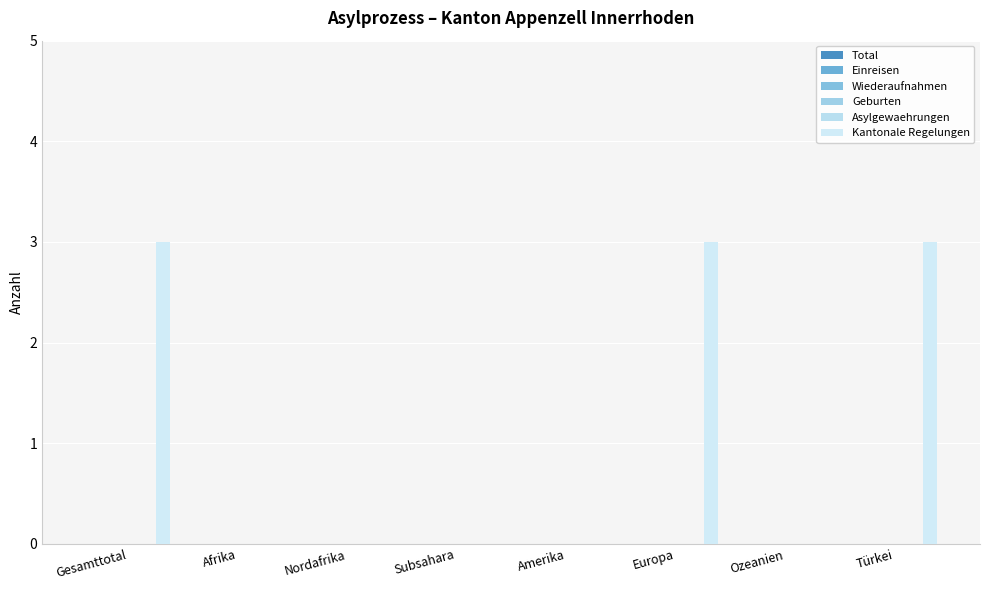

How many categories are shown in the chart?

8